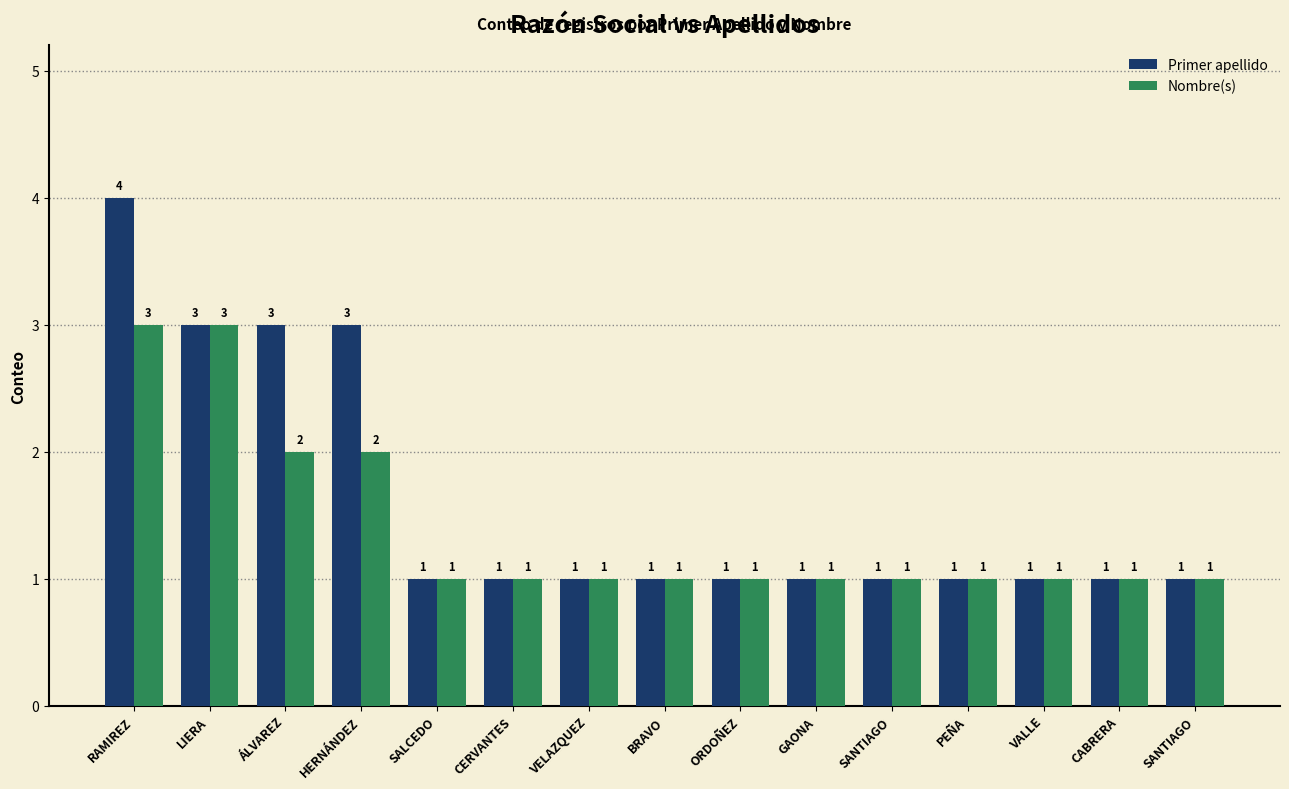

List the labels in order of Nombre(s) value, smallest first.

SALCEDO, CERVANTES, VELAZQUEZ, BRAVO, ORDOÑEZ, GAONA, SANTIAGO, PEÑA, VALLE, CABRERA, SANTIAGO, ÁLVAREZ, HERNÁNDEZ, RAMIREZ, LIERA